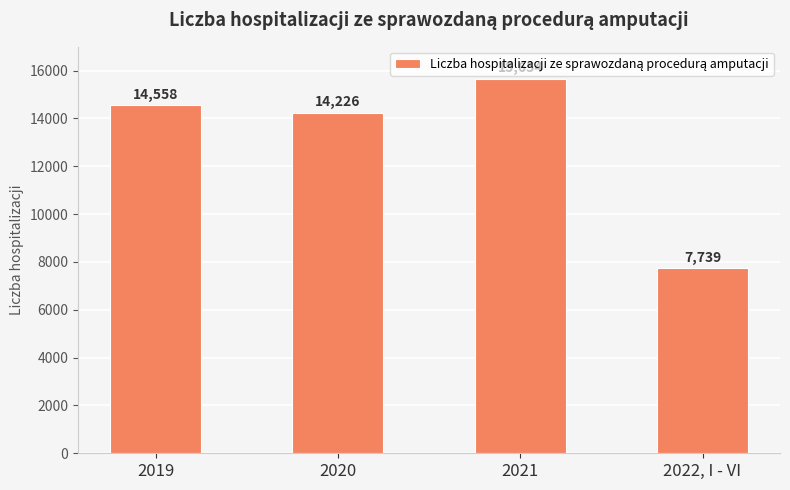

What is the label of the 1st bar from the right?

2022, I - VI